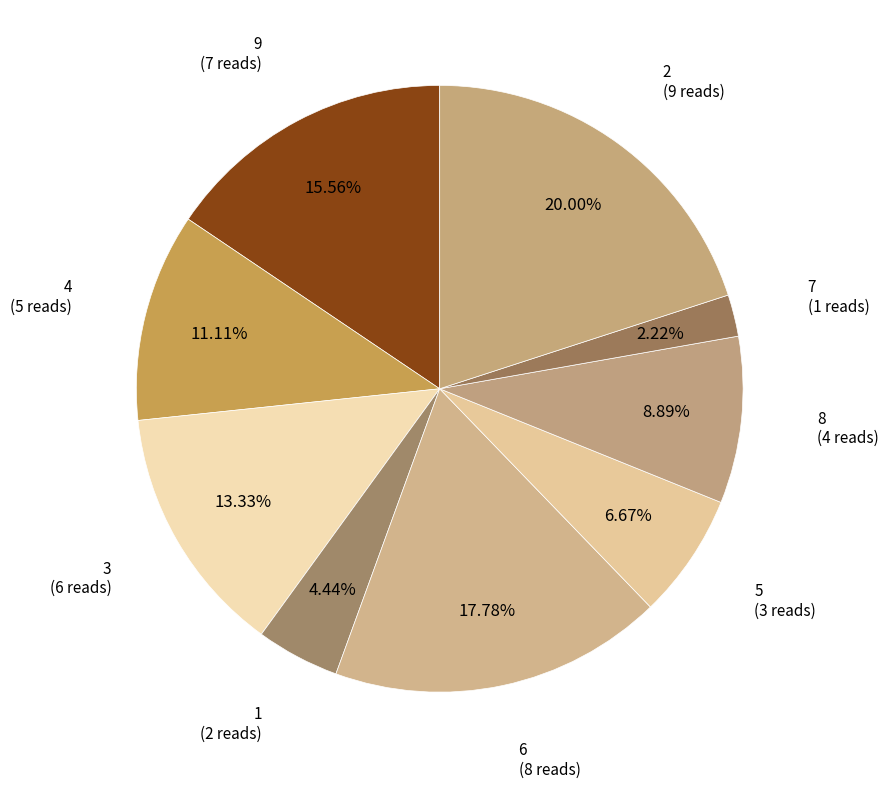

Is there any slice that represents more than half of the pie?

No